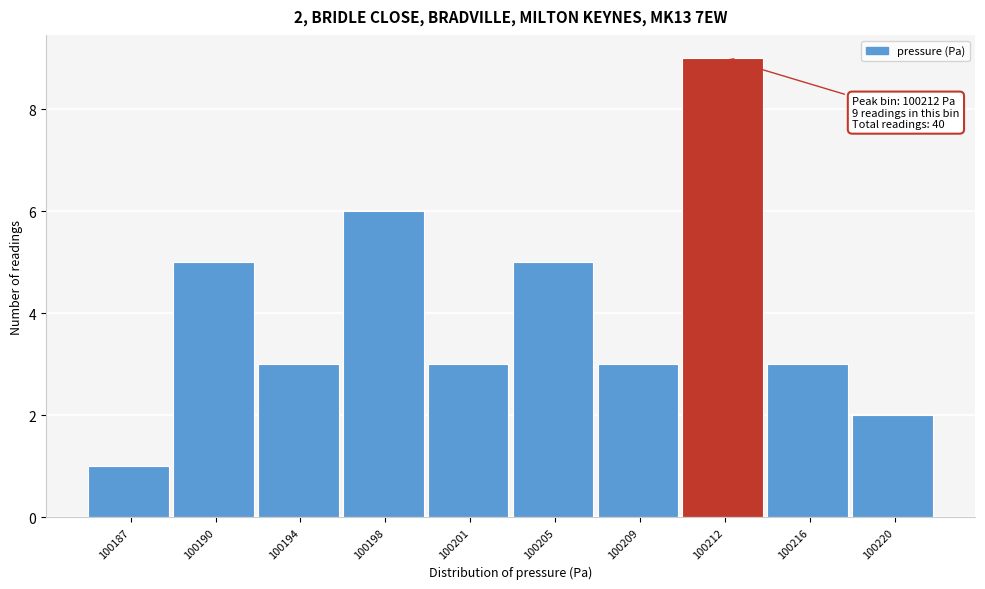

Reading left to right, list all the values displayed in this chart.

1	5	3	6	3	5	3	9	3	2